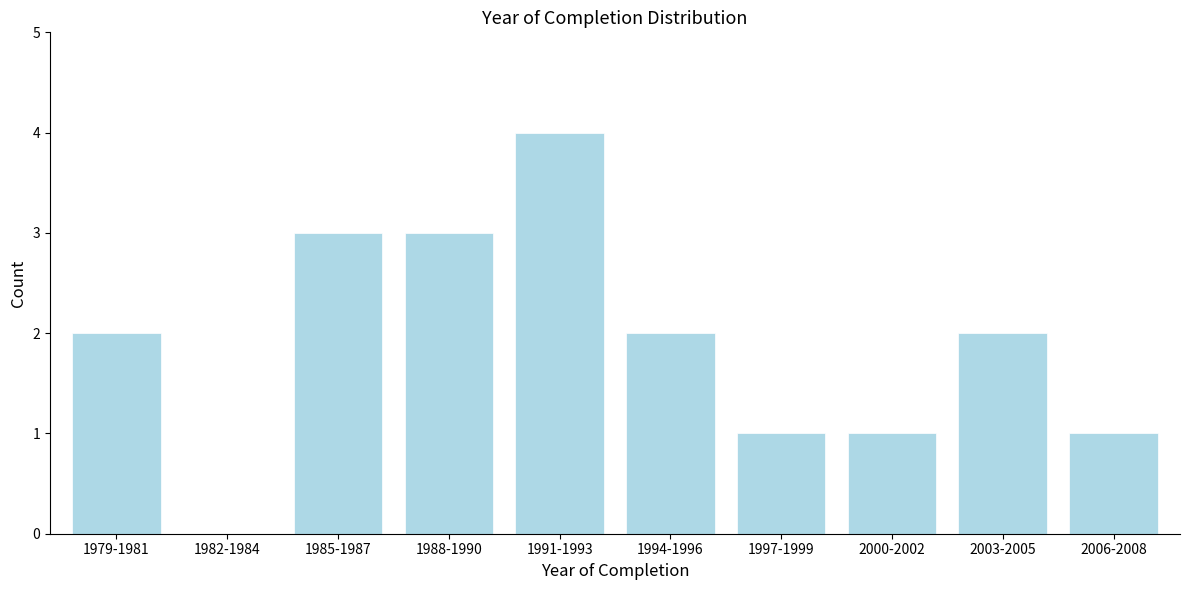

Reading left to right, what are all the values shown in this chart?

1979-1981=2	1982-1984=0	1985-1987=3	1988-1990=3	1991-1993=4	1994-1996=2	1997-1999=1	2000-2002=1	2003-2005=2	2006-2008=1